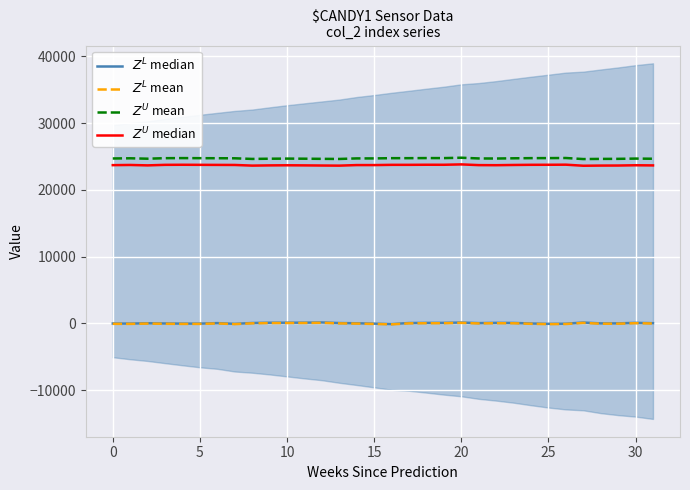

True or false: $Z^L$ median and $Z^U$ median intersect in this chart.

False